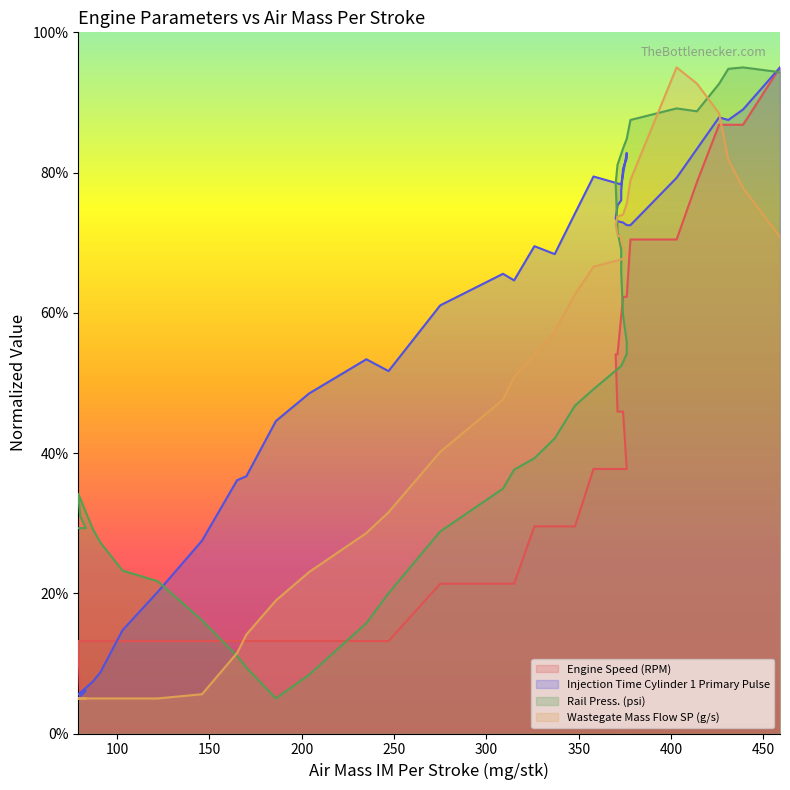

Reading left to right, what are all the values shown in this chart?

Engine Speed (RPM): 5.0	5.0	5.0	13.2	13.2	13.2	13.2	13.2	13.2	13.2	13.2	13.2	13.2	13.2	13.2	21.4	21.4	21.4	29.5	29.5	29.5	37.7	37.7	37.7	37.7	45.9	45.9	45.9	45.9	54.1	54.1	62.3	62.3	70.5	70.5	78.6	86.8	86.8	86.8	95.0
Injection Time Cylinder 1 Primary Pulse: 5.0	6.1	5.8	5.6	7.4	8.8	14.8	20.2	27.5	36.1	36.7	44.6	48.5	53.4	51.7	61.1	65.6	64.6	69.5	68.4	74.2	79.4	78.3	82.8	82.1	80.6	77.4	76.1	75.3	73.4	73.1	72.9	72.5	72.5	79.2	83.4	87.9	87.5	89.0	95.0
Rail Press. (psi): 29.3	29.3	31.0	34.2	29.1	27.2	23.2	21.7	16.1	11.1	9.4	5.0	8.4	15.7	20.0	28.8	34.9	37.6	39.3	42.1	46.8	49.1	52.4	54.1	55.8	59.6	65.8	69.0	71.7	78.4	81.1	83.4	84.8	87.5	89.2	88.7	92.7	94.8	95.0	94.3
Wastegate Mass Flow SP (g/s): 5.0	5.0	5.0	5.0	5.0	5.0	5.0	5.0	5.6	11.5	14.1	19.0	23.0	28.6	31.6	40.2	47.6	50.9	54.0	57.4	62.7	66.6	67.6	68.0	68.6	69.5	70.3	70.8	71.1	72.6	73.7	74.0	75.6	78.9	95.0	92.7	88.5	81.8	77.8	70.8